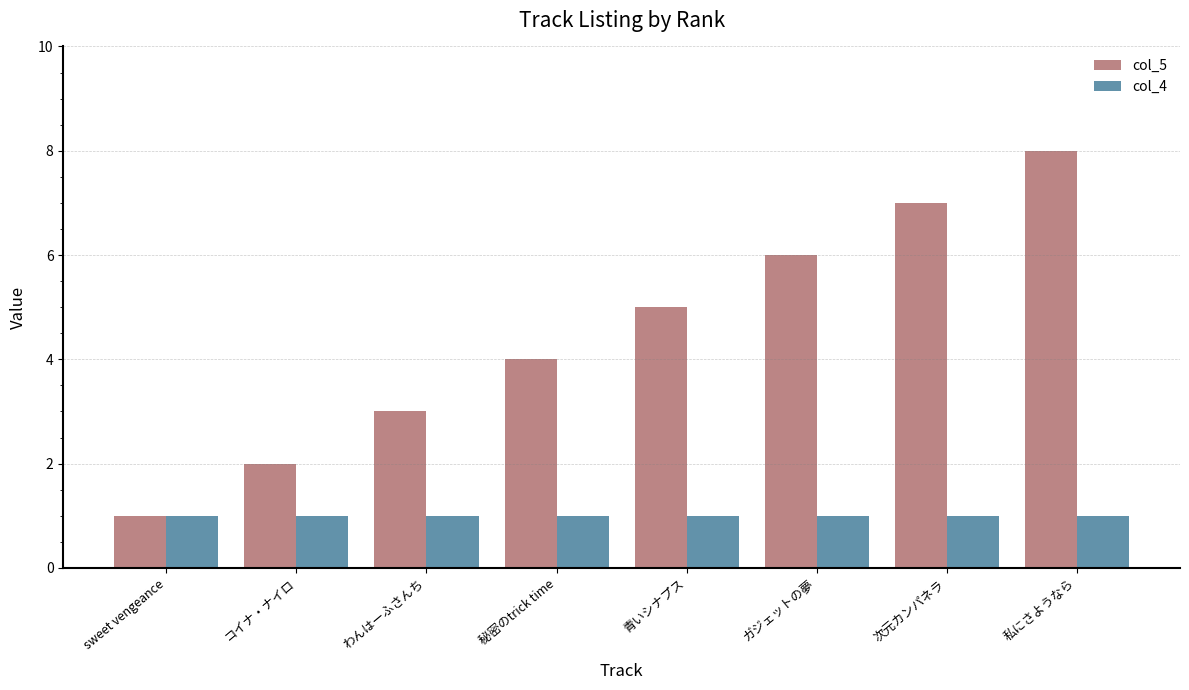

Which series has the widest spread of values?

col_5